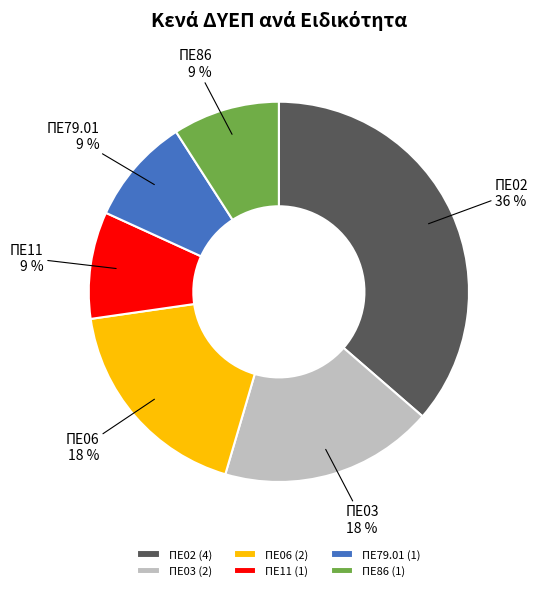

The ΠΕ02 slice represents 36% of the pie. True or false?

True